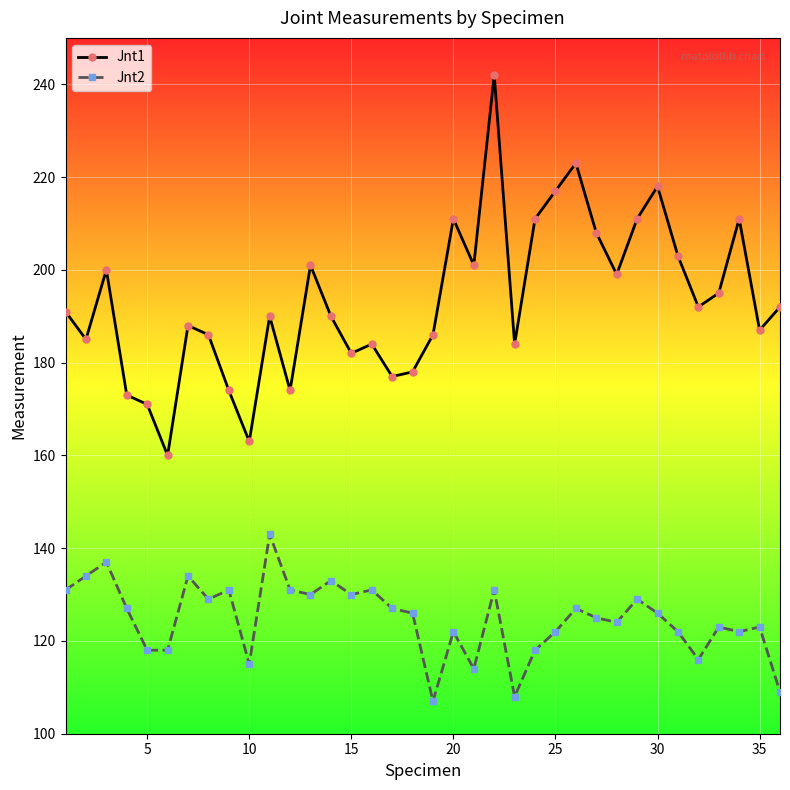

True or false: Jnt2 has more than 0 interior local peaks.

True